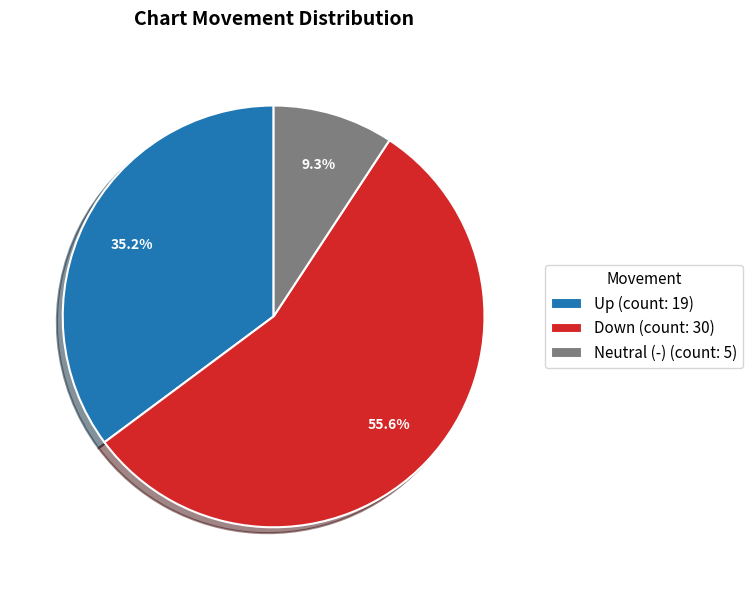

Between Down (count: 30) and Neutral (-) (count: 5), which is larger?

Down (count: 30)